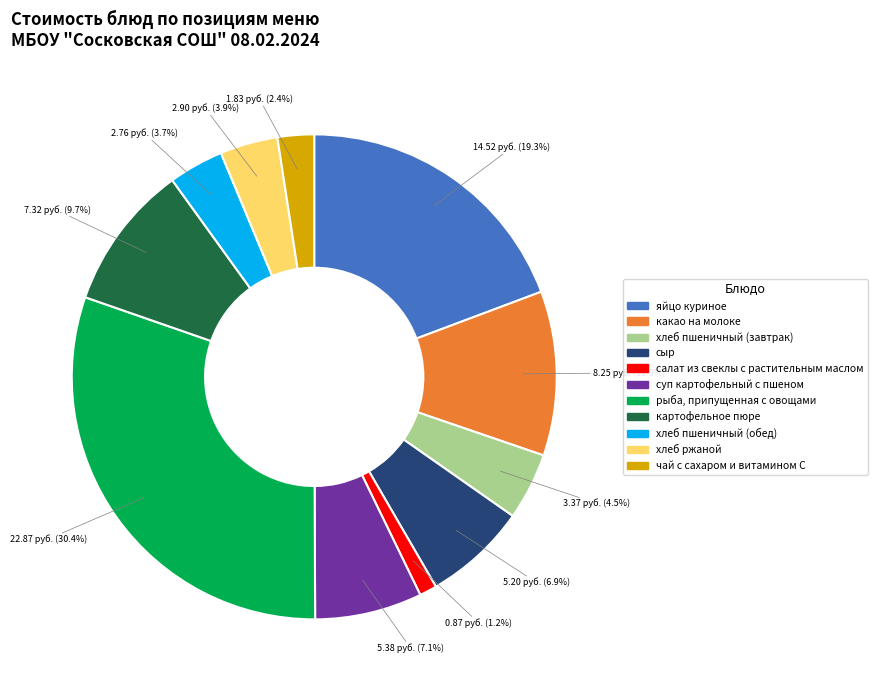

Rank the categories by value from highest to lowest.

рыба, припущенная с овощами, яйцо куриное, какао на молоке, картофельное пюре, суп картофельный с пшеном, сыр, хлеб пшеничный (завтрак), хлеб ржаной, хлеб пшеничный (обед), чай с сахаром и витамином С, салат из свеклы с растительным маслом